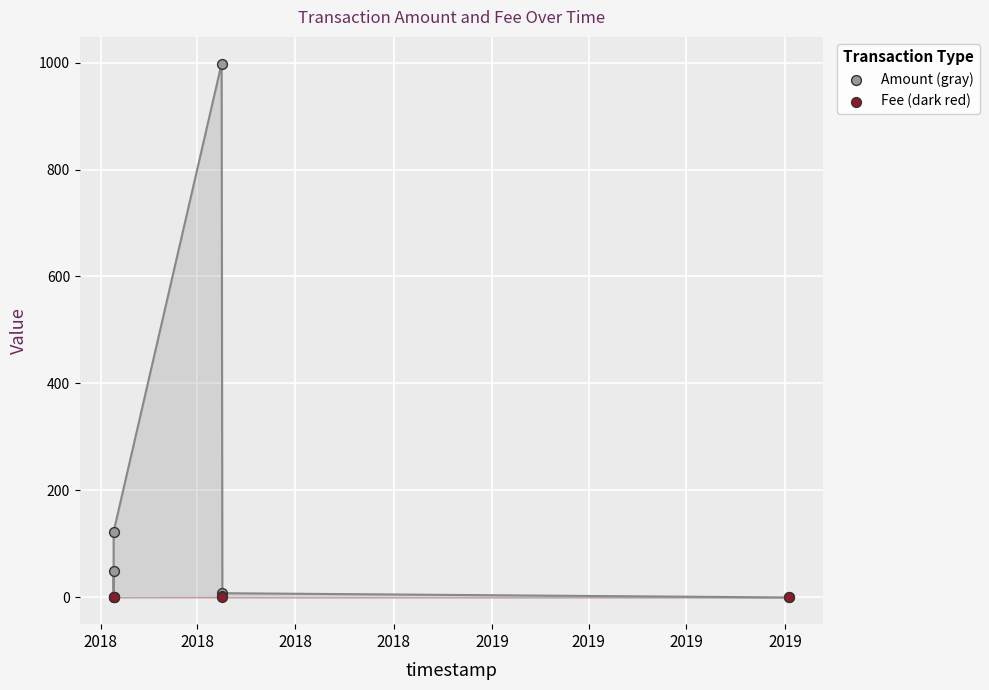

Which has a higher value, 2018 or 2018?

2018